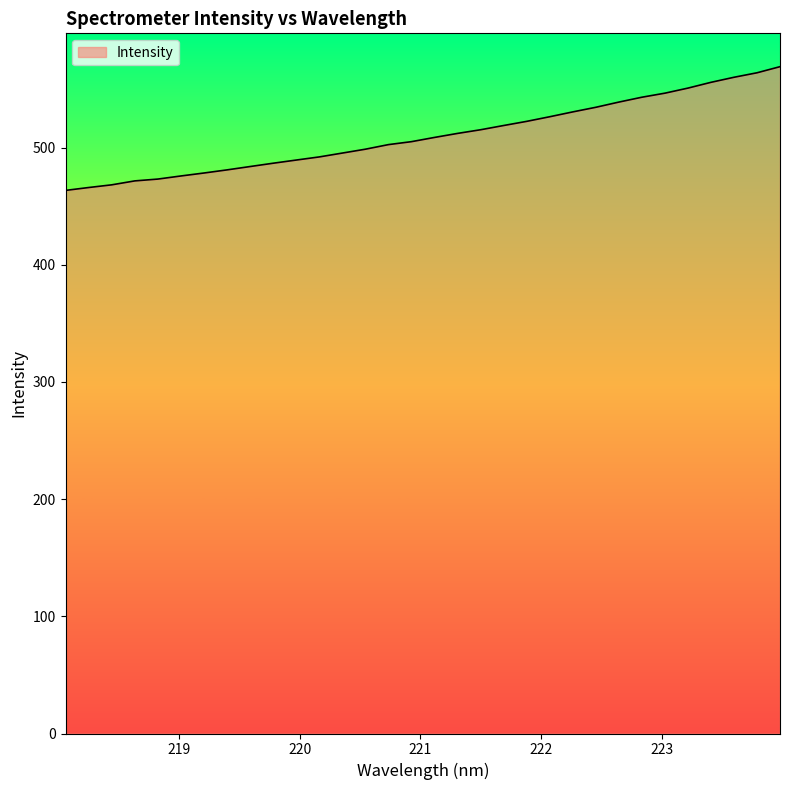

What is the difference between the maximum and minimum values?

105.6